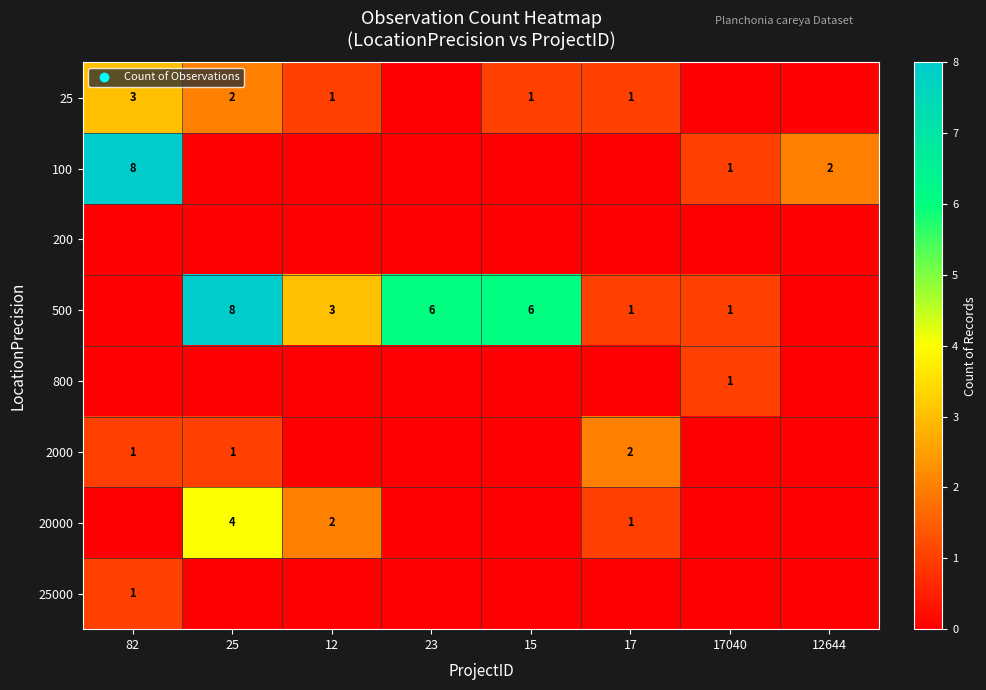

At which category is the sum across all series the highest?

25